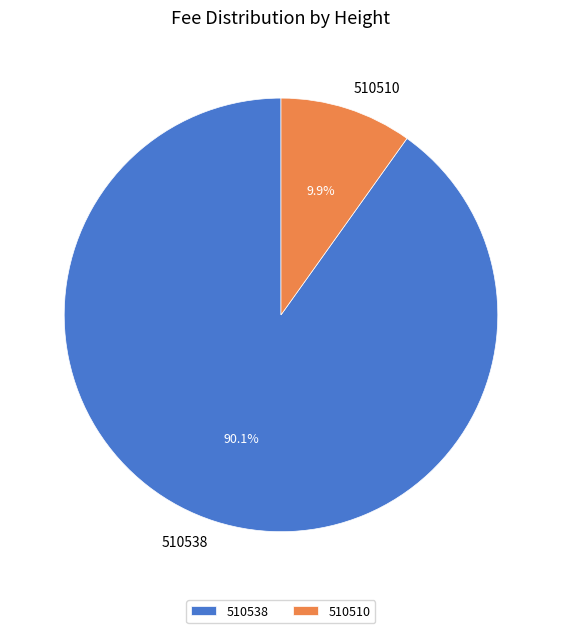

What percentage is NOT represented by 510510?

90.1%